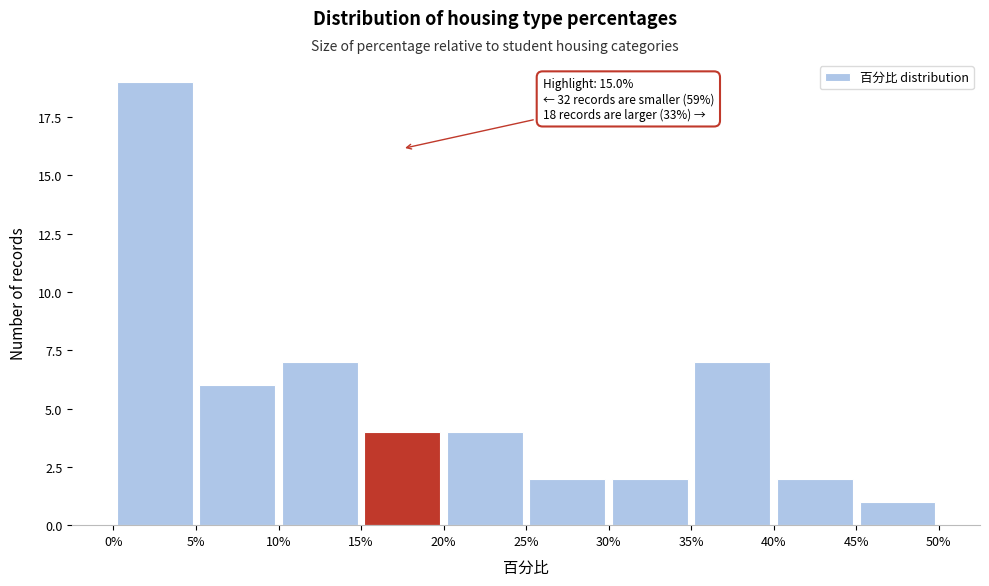

Over which range of the x-axis is the bar tallest?

0% to 5%